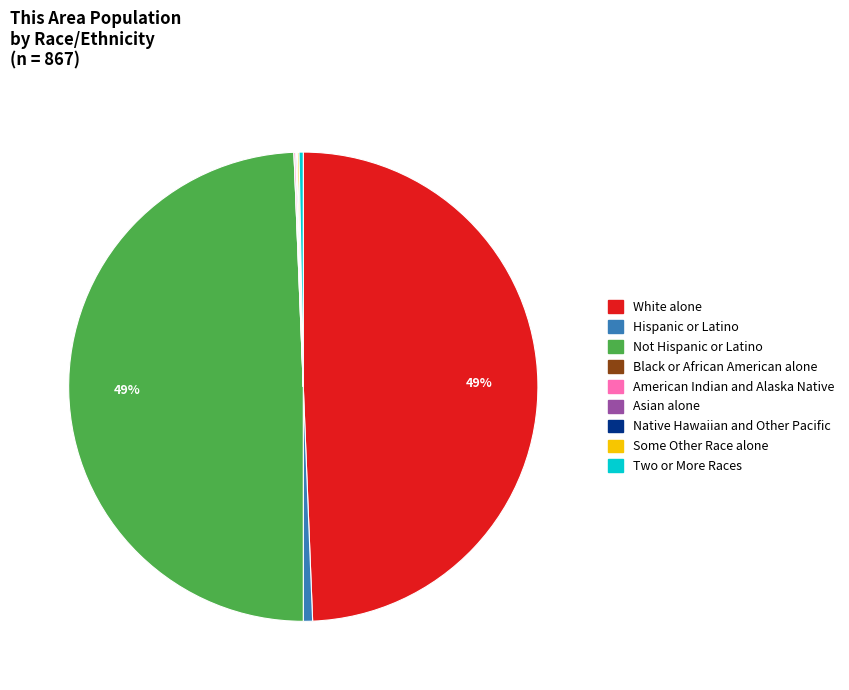

Is there a majority slice in this chart?

No